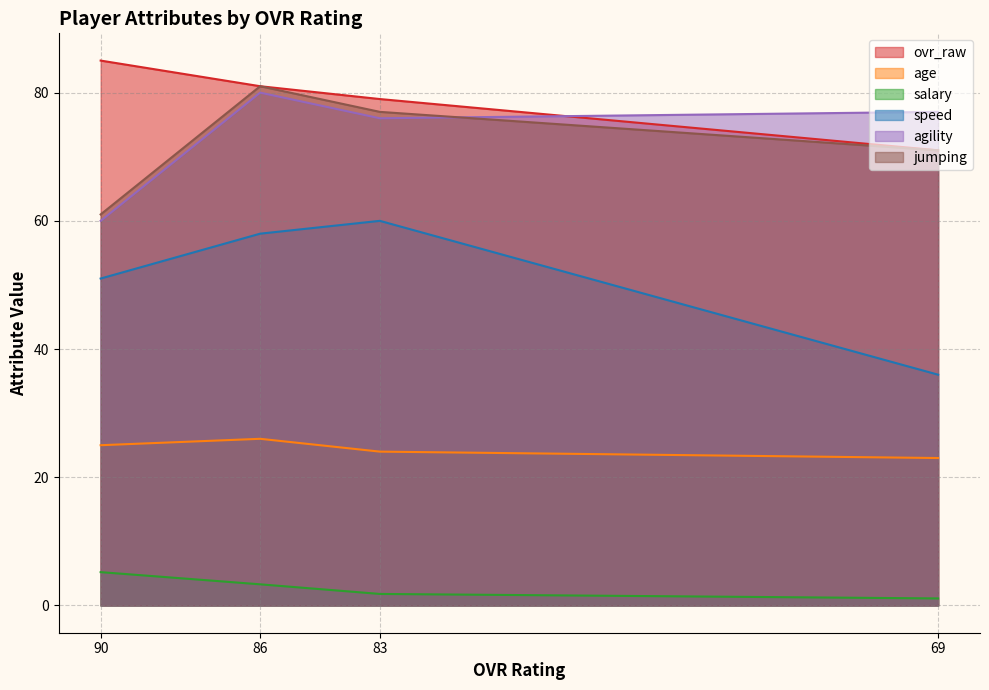

Does the chart display data point markers on the line(s)?

No